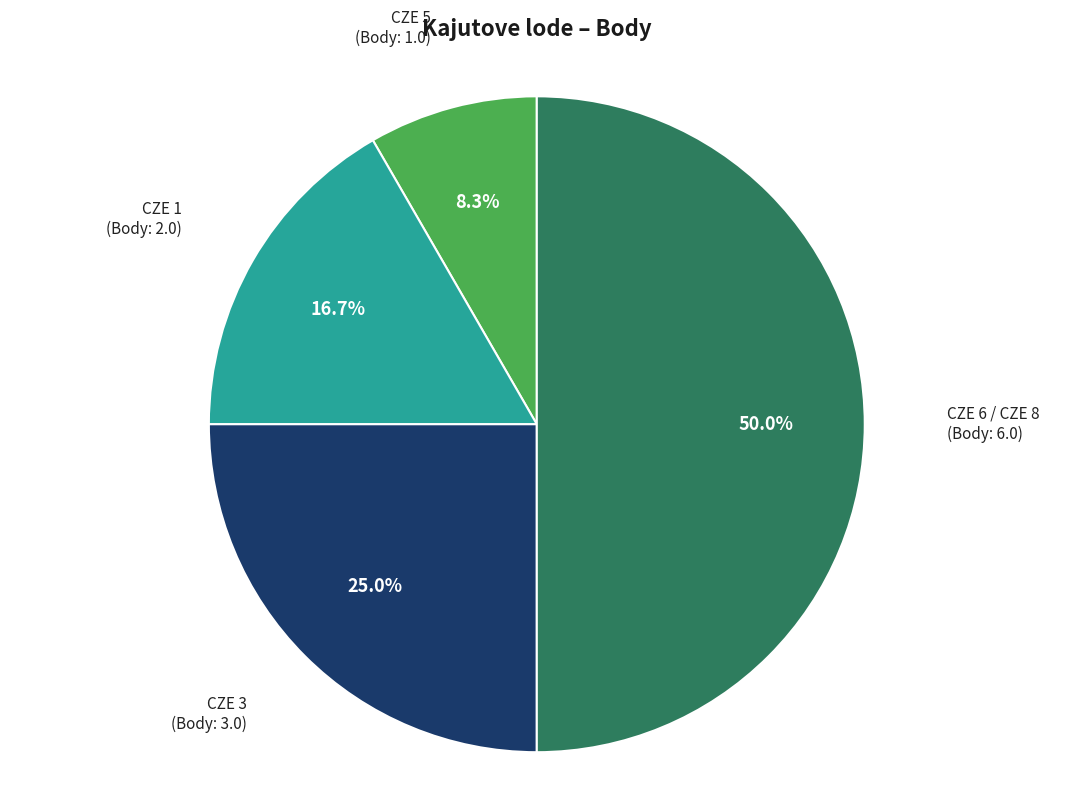

What percentage is the CZE 1 slice, to the nearest percent?

17%